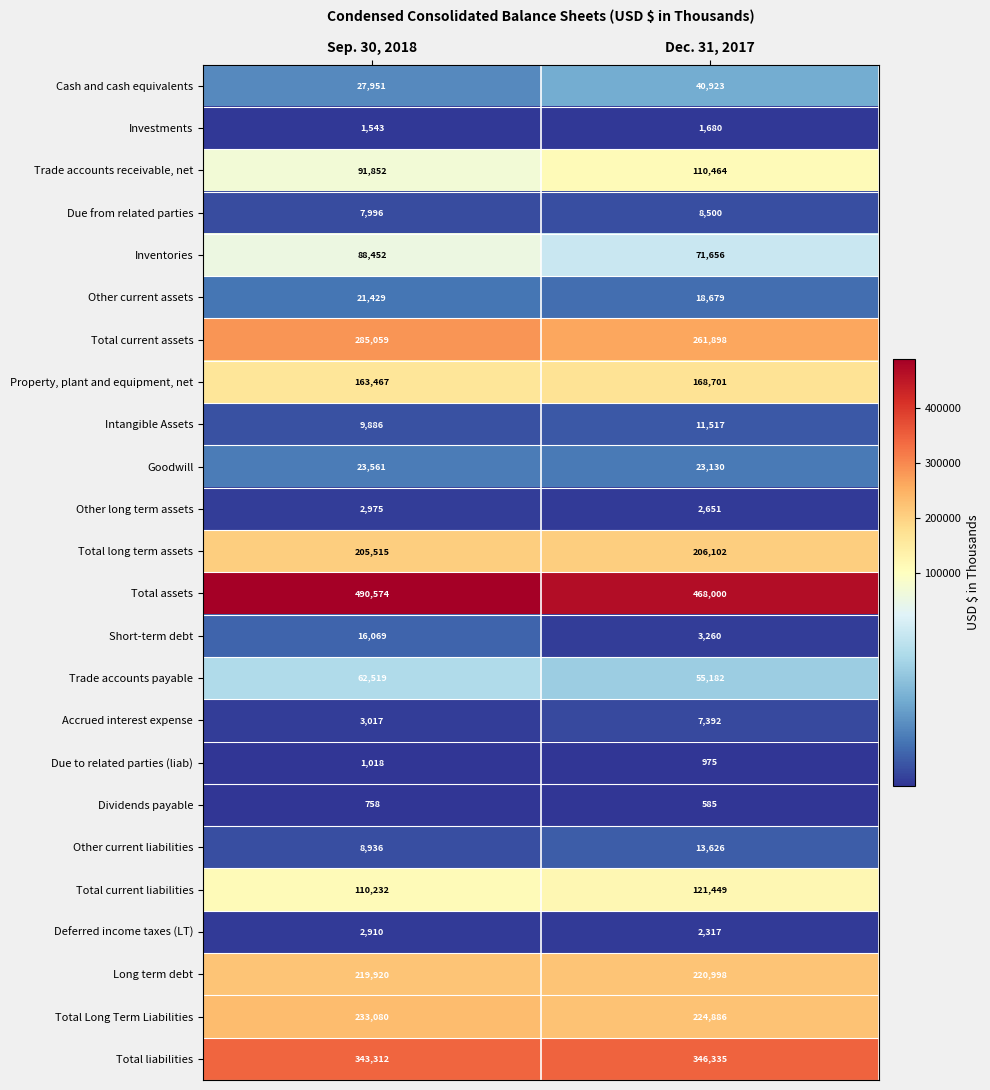

How many distinct data groups are displayed?

24